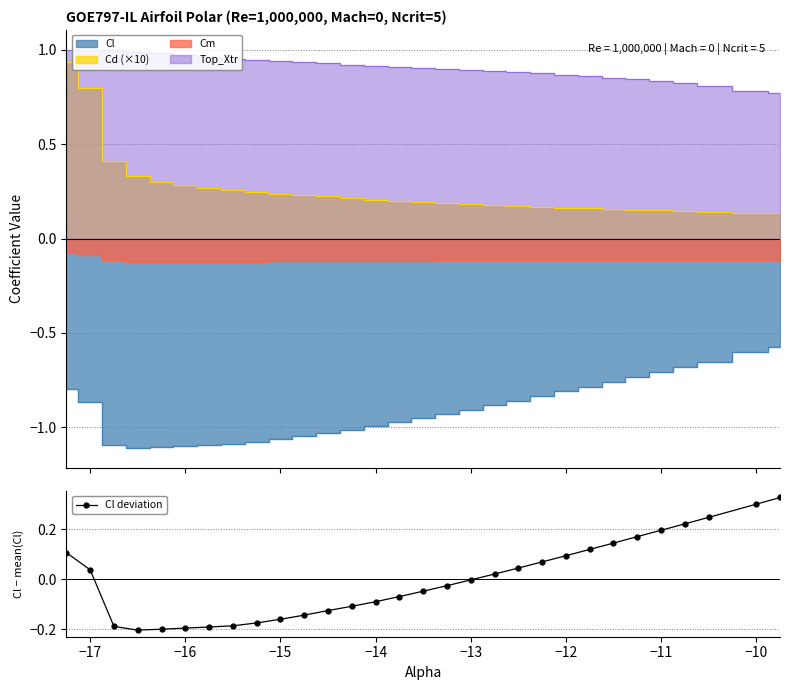

True or false: Cl deviation has more than 2 points higher than both neighbors.

False